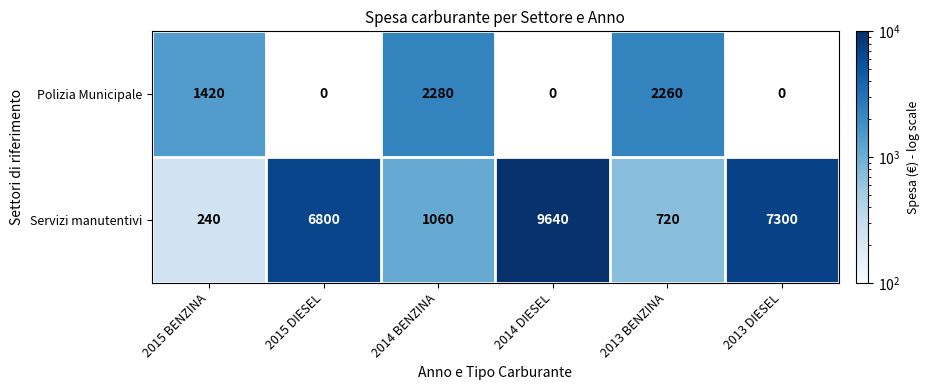

What is the maximum value shown in the chart?

9640.0